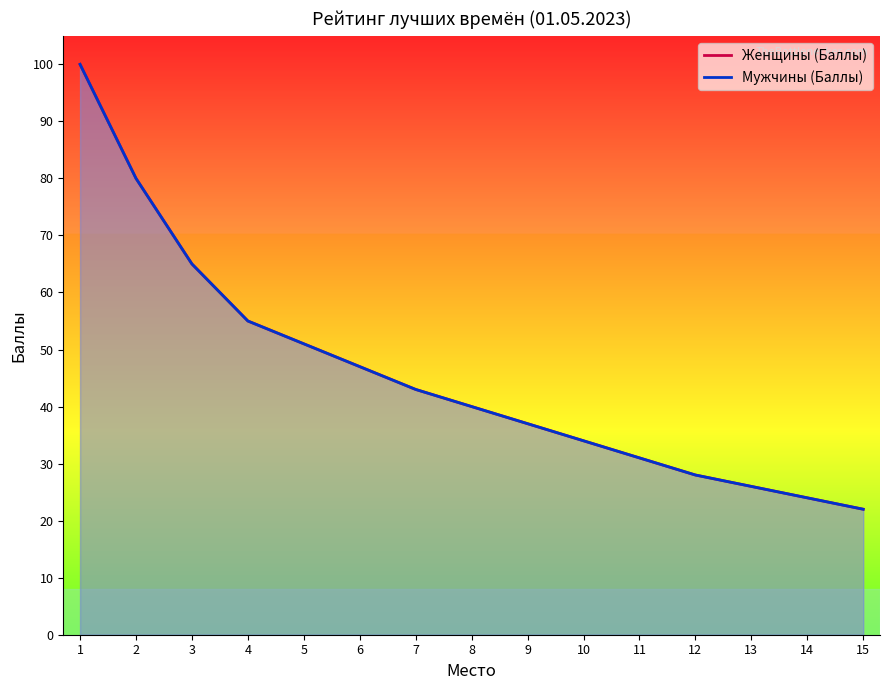

At 3, list the series in order from largest to smallest.

Женщины (Баллы), Мужчины (Баллы)